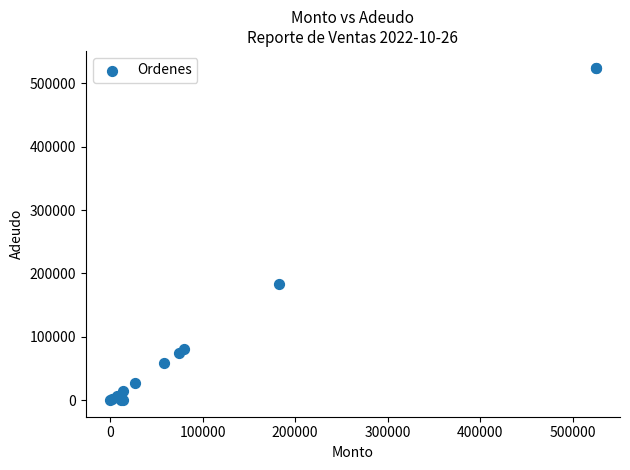

What Y value in the scatter plot is closest to 262500?

183000.0